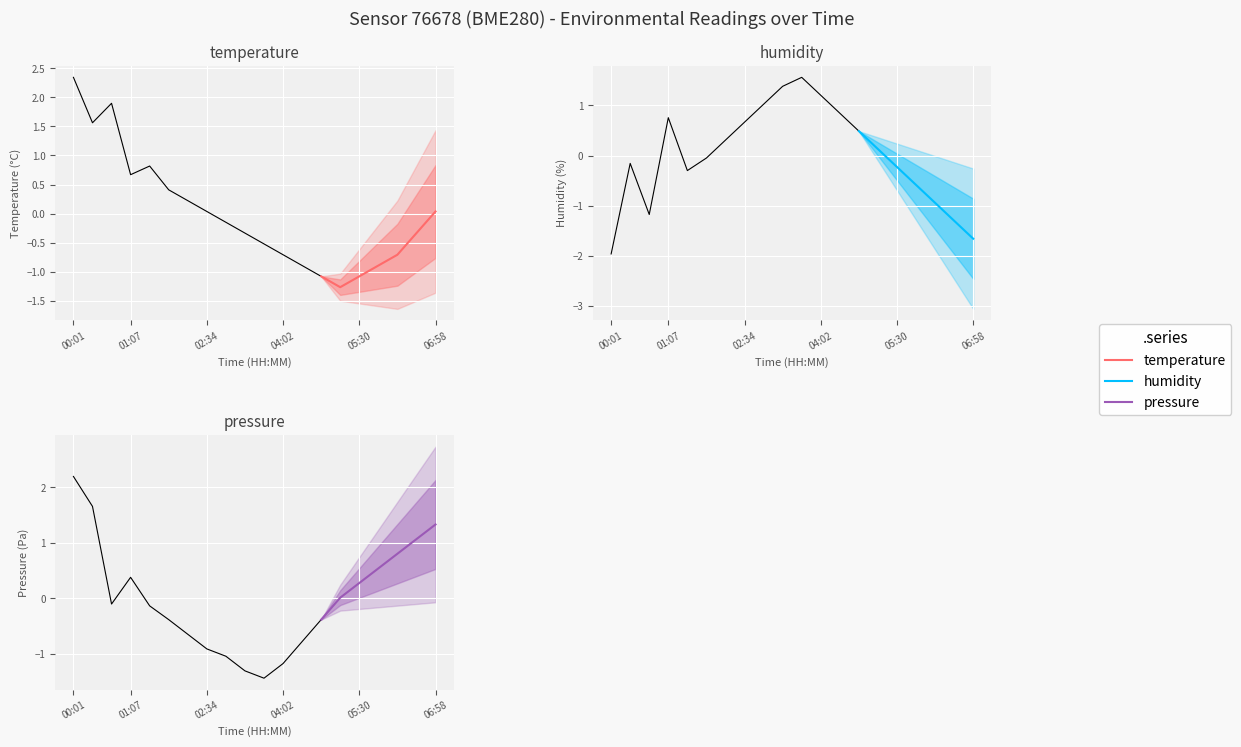

Which series has the largest range (max minus min)?

humidity